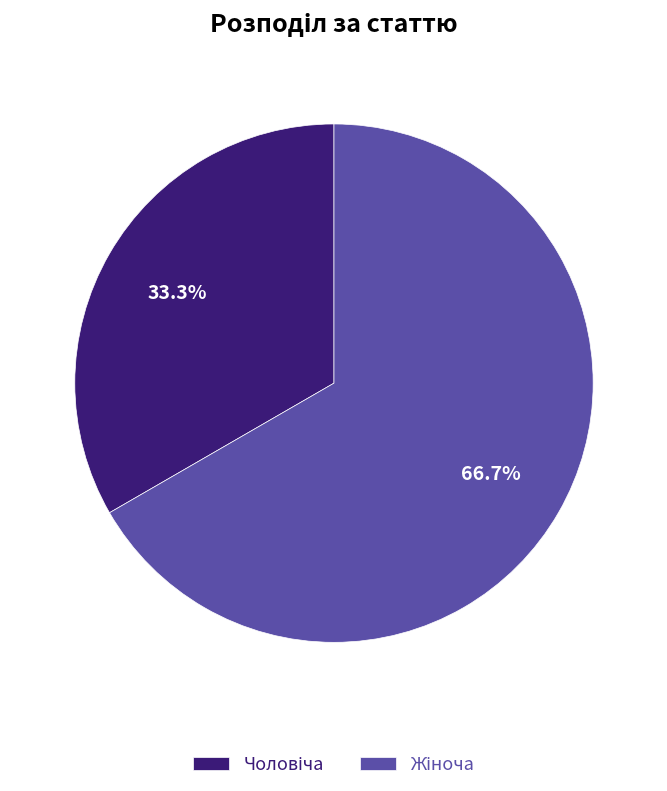

Is there any slice that represents more than half of the pie?

Yes